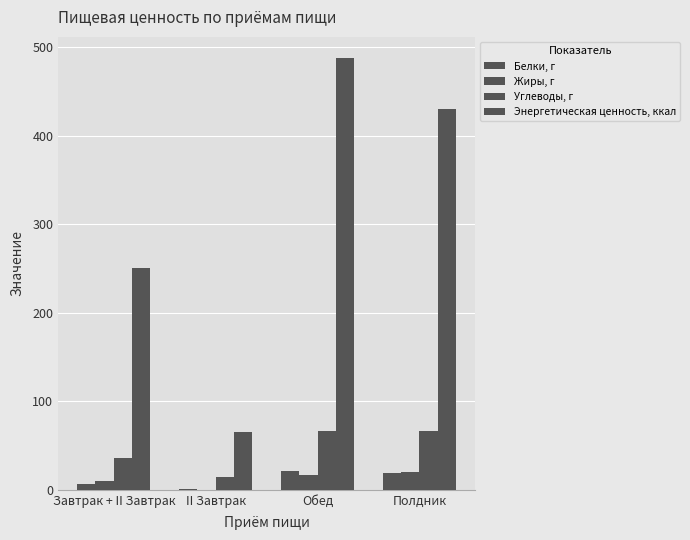

What is the difference between the highest and lowest values at II Завтрак?

64.8